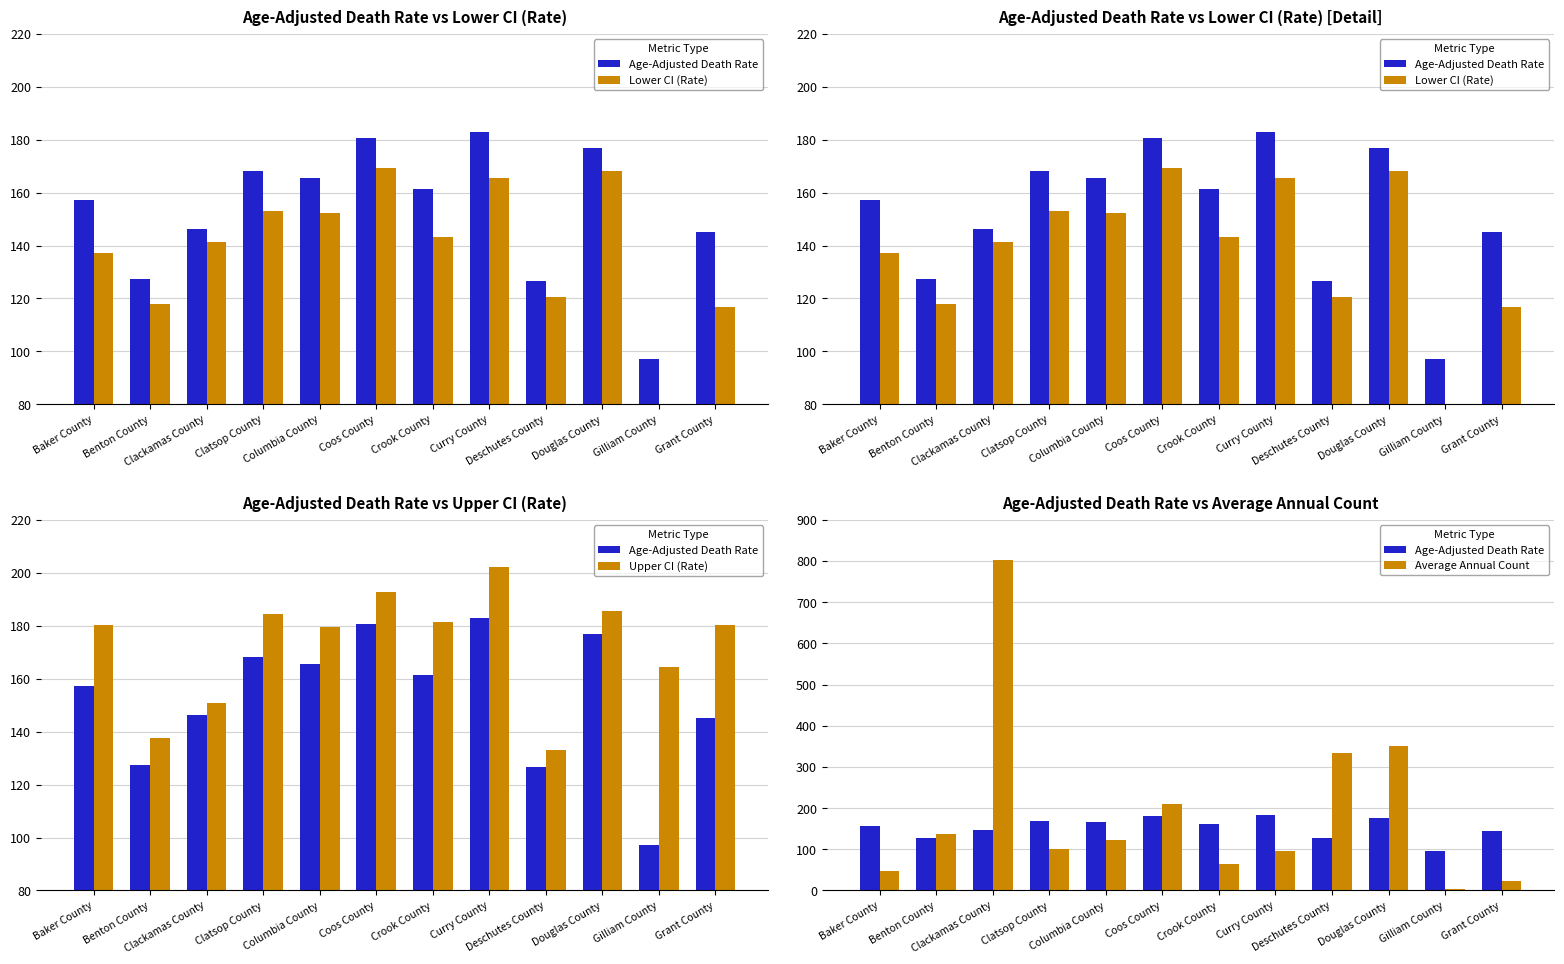

What is the value of the Age-Adjusted Death Rate bar at the 2nd from the left?

127.5